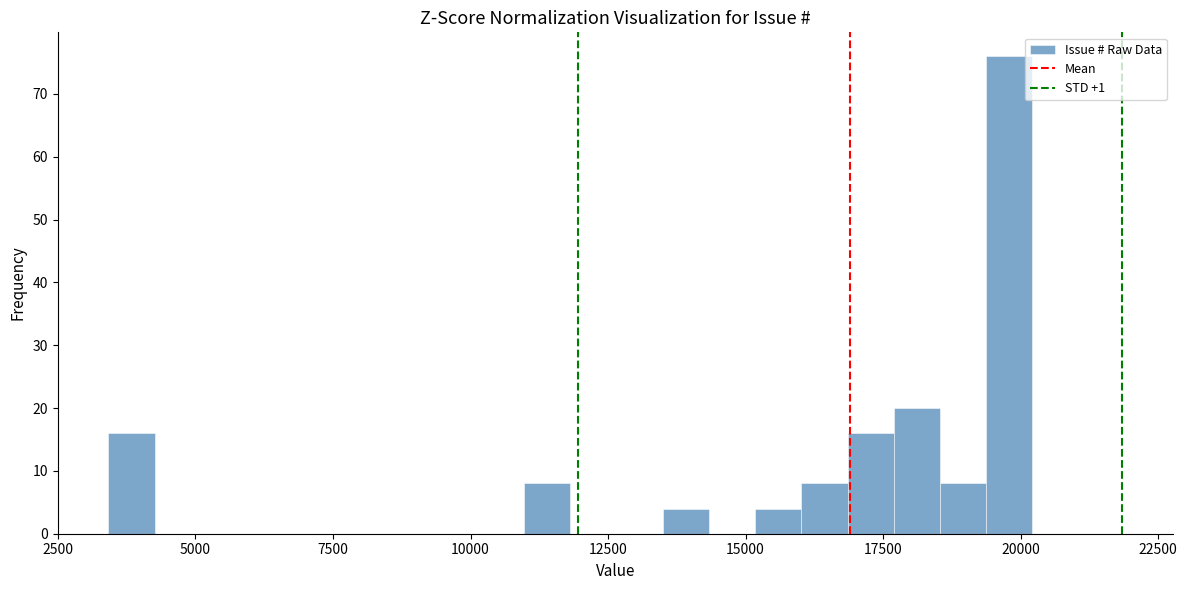

Around what value on the x-axis is the tallest bar? Give the approximate position of its centre, as read against the axis.

20000